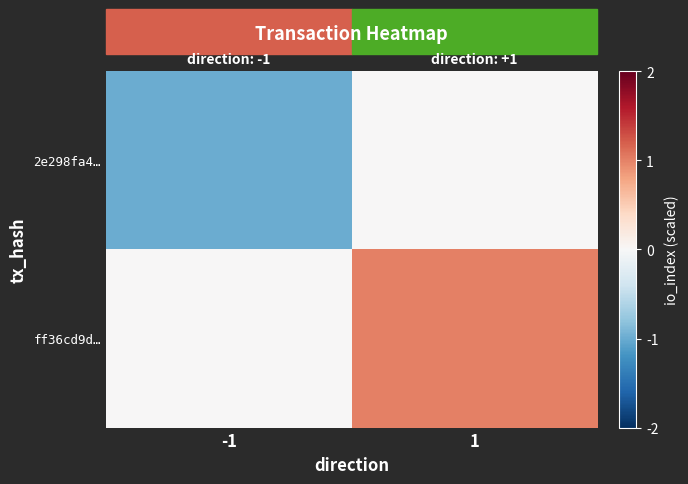

Which series has the widest spread of values?

2e298fa4…